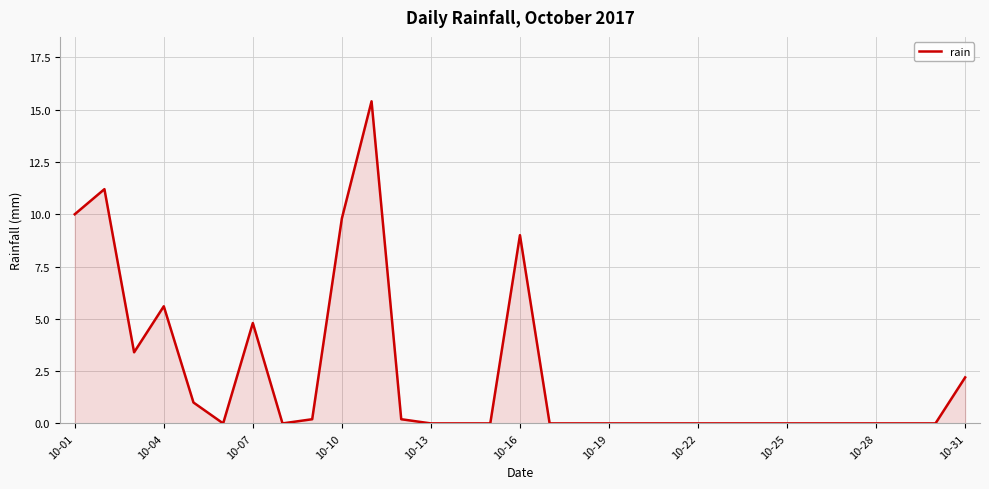

What is the maximum value shown in the chart?

15.4